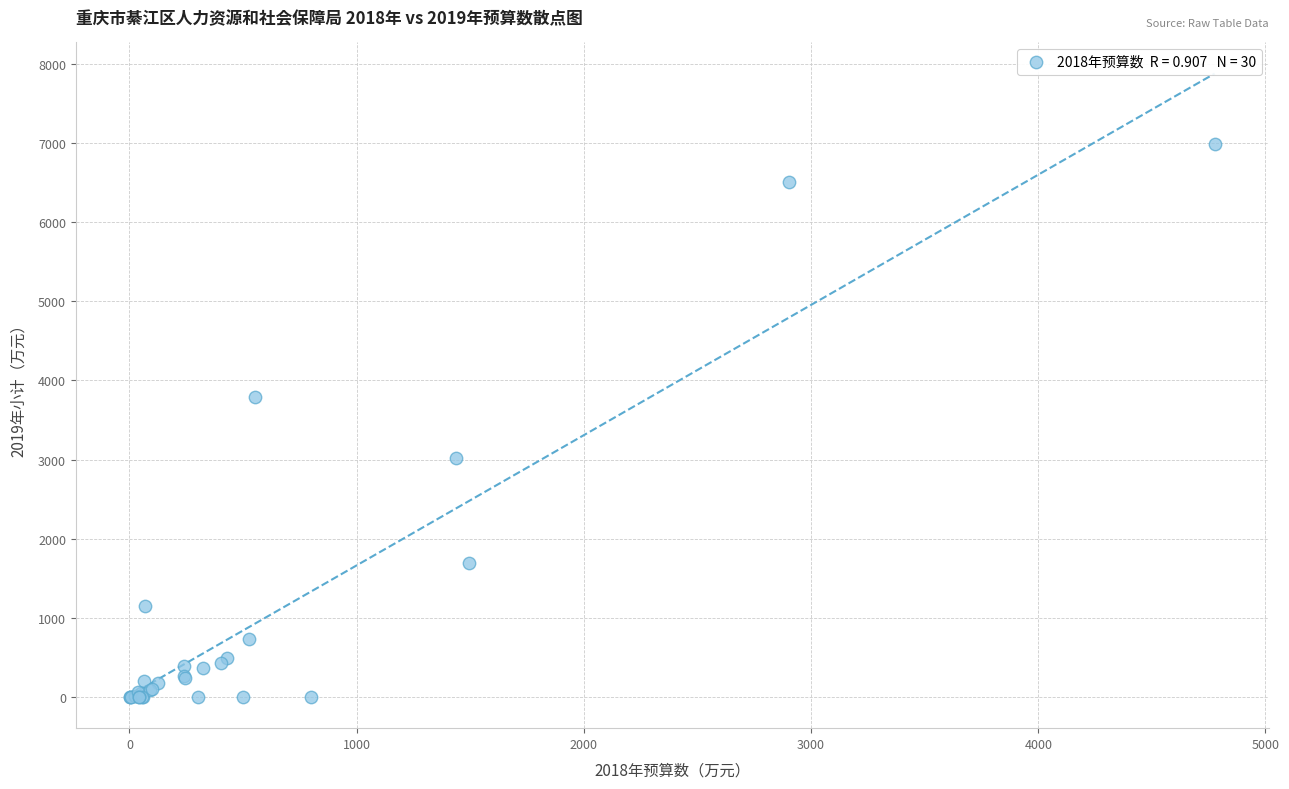

What Y value in the scatter plot is closest to 3493?

3791.0